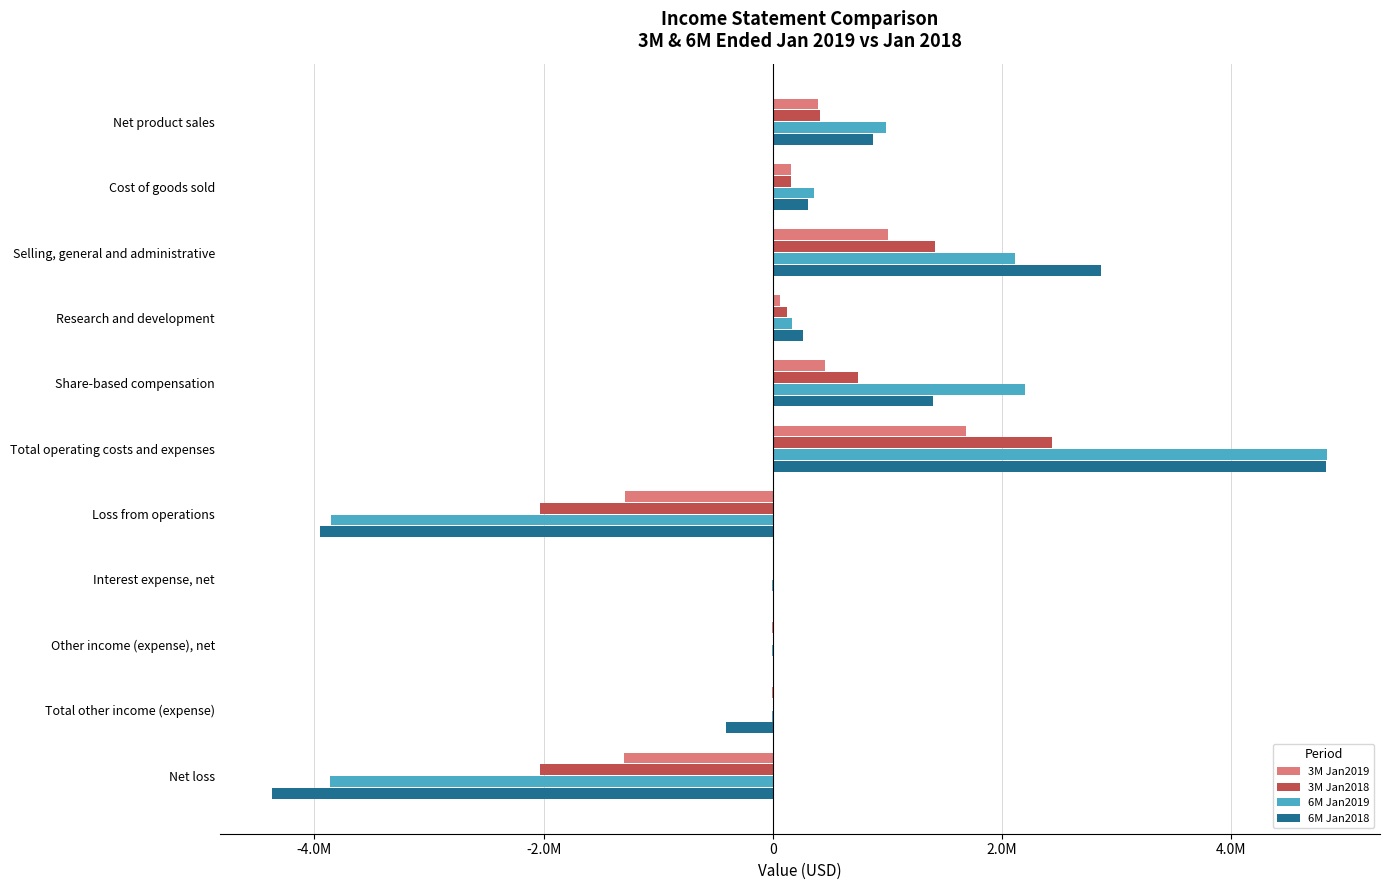

What are all the series names shown in the legend?

3M Jan2019, 3M Jan2018, 6M Jan2019, 6M Jan2018